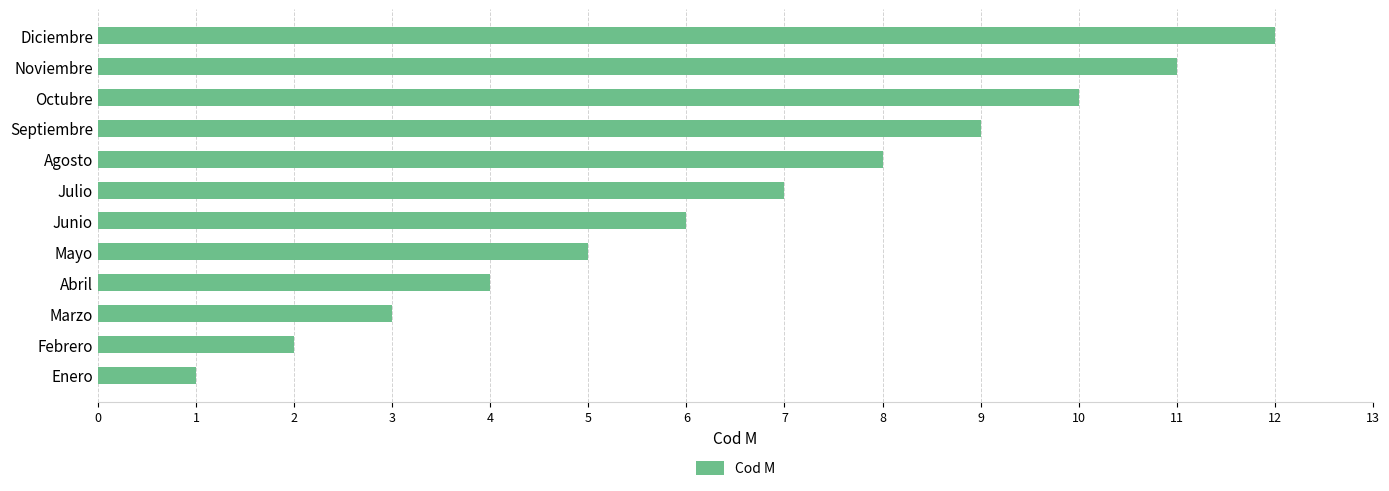

What is the difference between the maximum and minimum values?

11